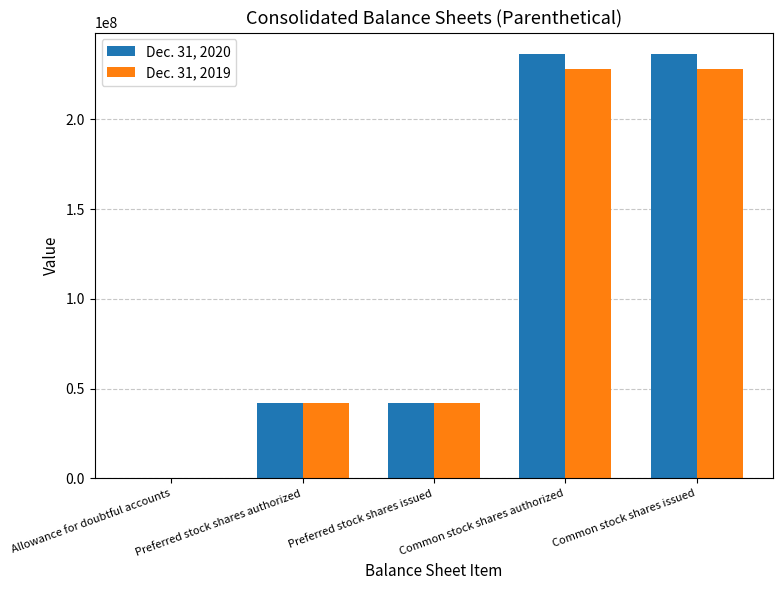

Is it true that Dec. 31, 2020 equals 142525593 at Common stock shares issued?

False